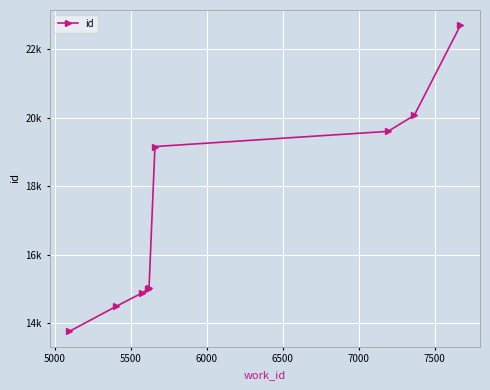

True or false: the data has more than 0 interior local peaks.

False